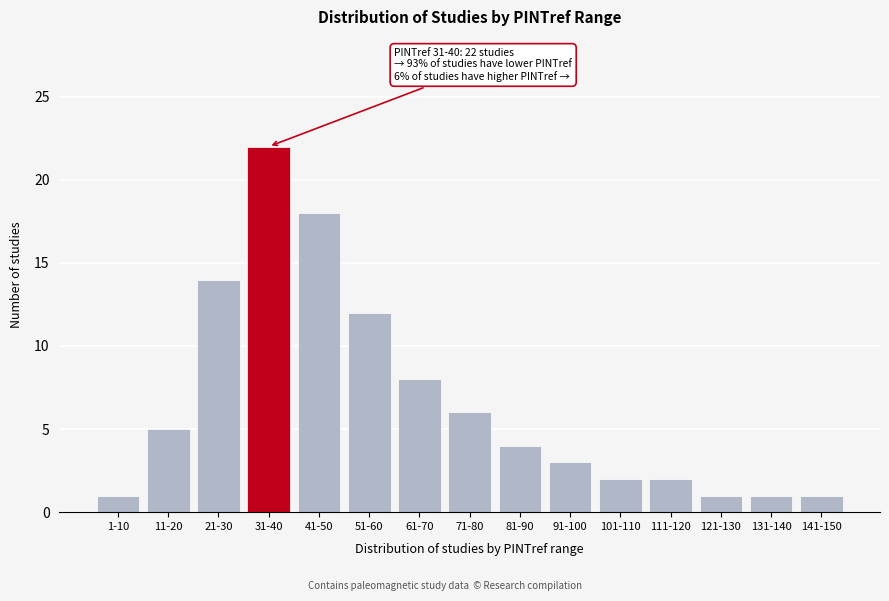

Reading right to left, extract all data points from this chart.

1	1	1	2	2	3	4	6	8	12	18	22	14	5	1